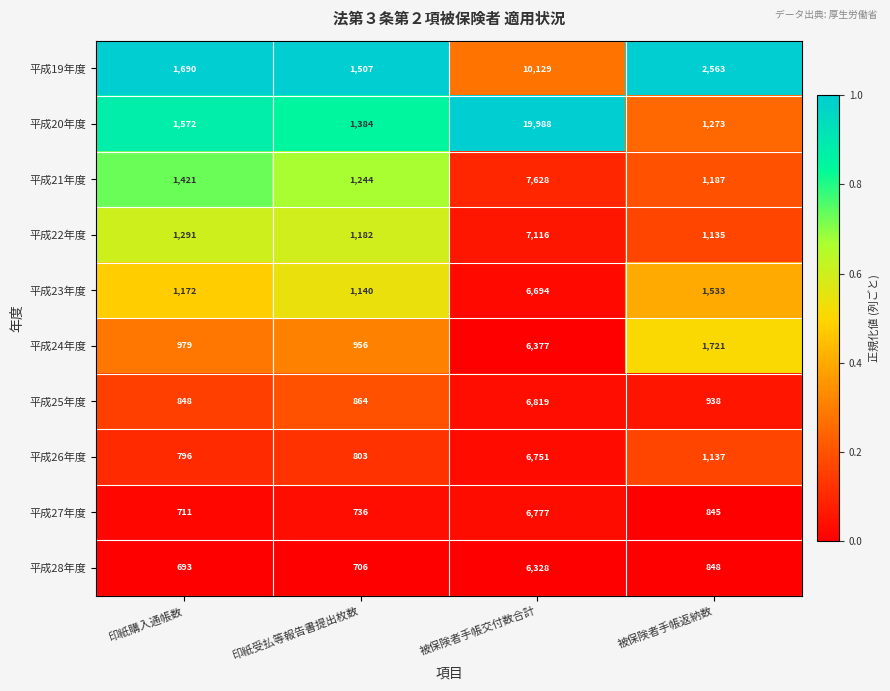

Which label corresponds to the smallest value in the chart?

印紙購入通帳数